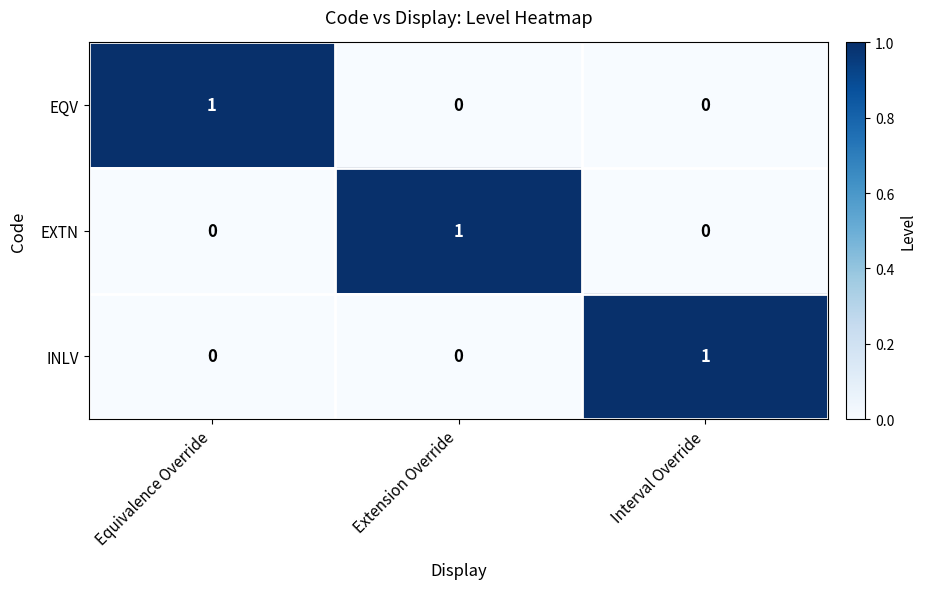

The value of EXTN at Extension Override is 1. True or false?

True